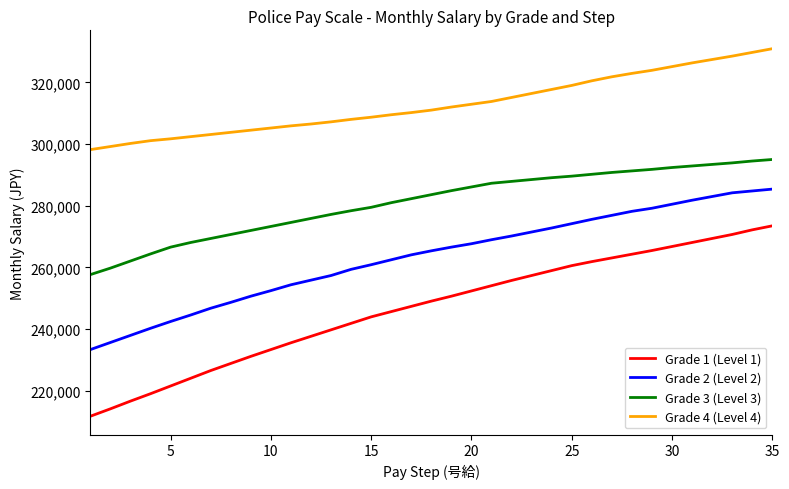

What is the difference between the maximum and minimum values in the Grade 1 (Level 1) series?

61700